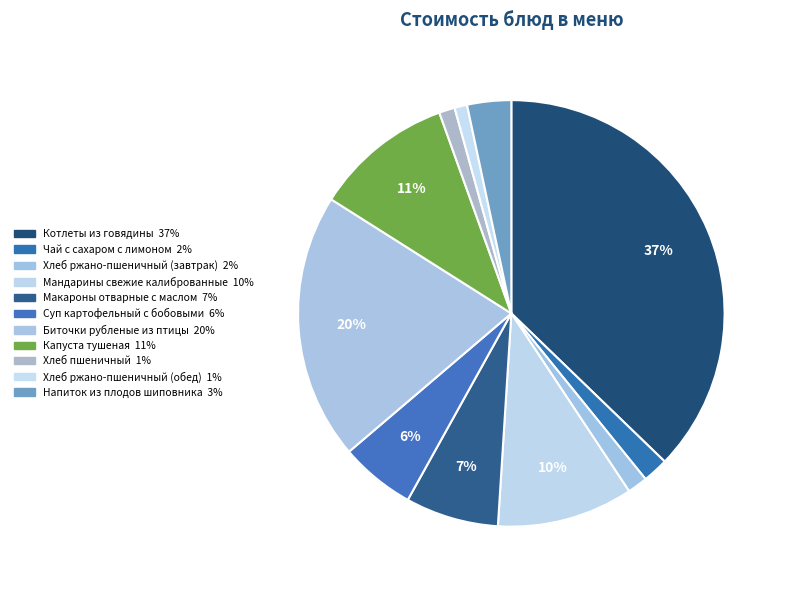

What portion of the pie excludes Хлеб ржано-пшеничный (обед)?

99.0%